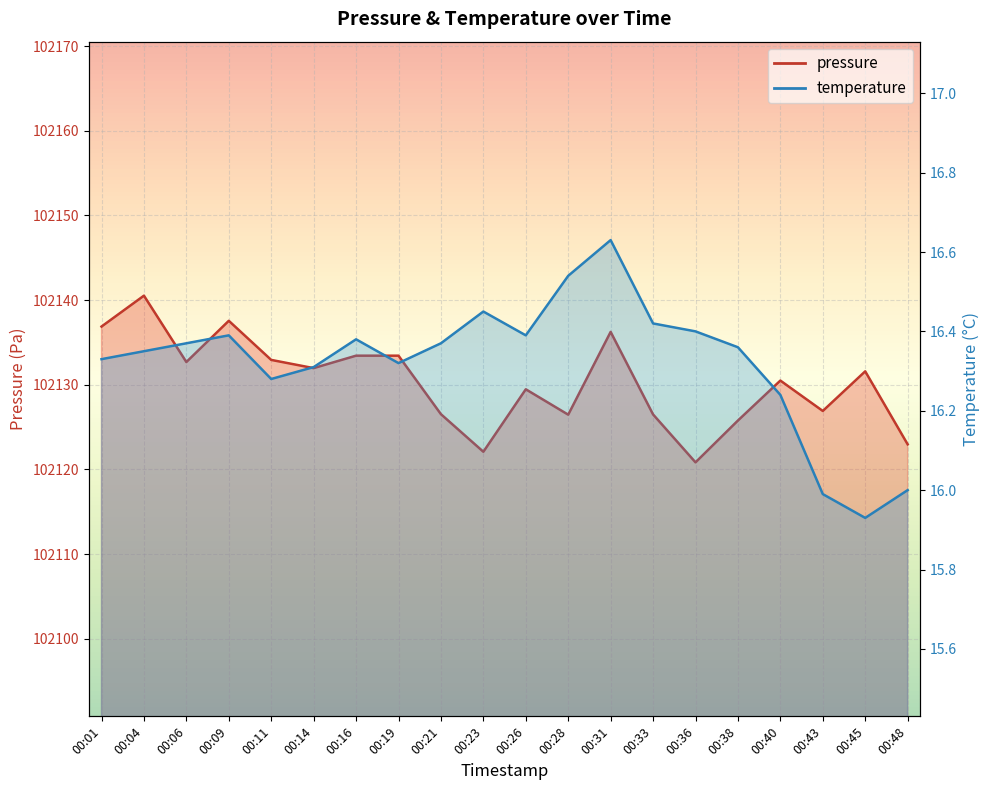

What is the difference between the pressure values at 00:33 and 00:01?

10.4